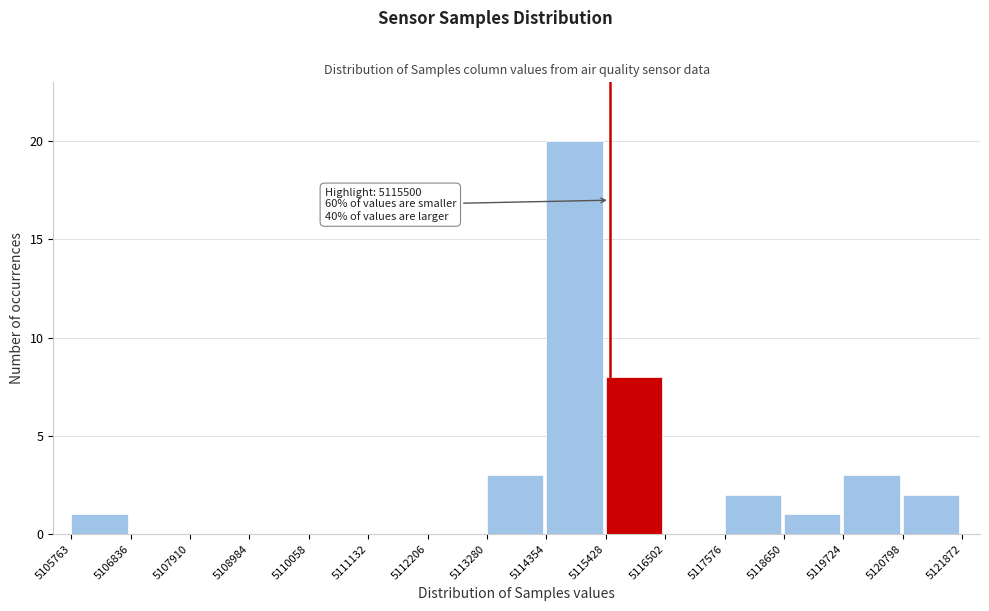

Over which range of the x-axis is the bar tallest?

5114354 to 5115428